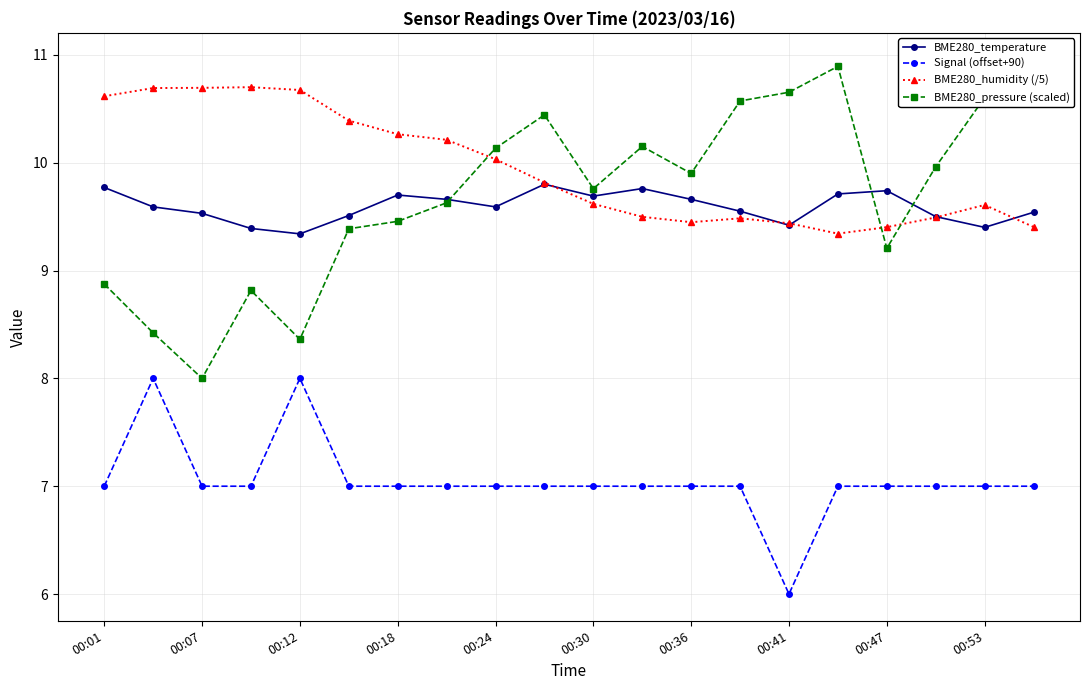

Which series has the largest range (max minus min)?

BME280_pressure (scaled)